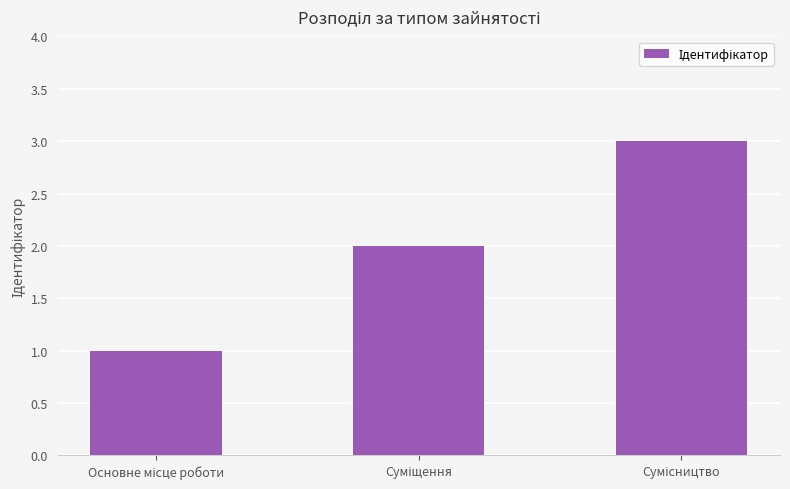

What is the sum of all values?

6